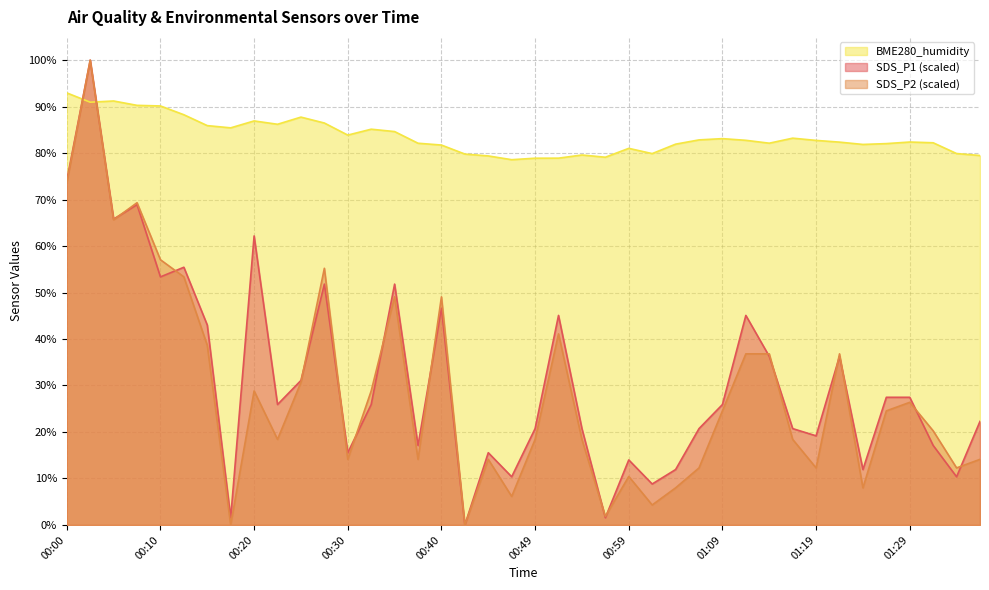

The SDS_P1 series shows 17.1 at 01:31. True or false?

True